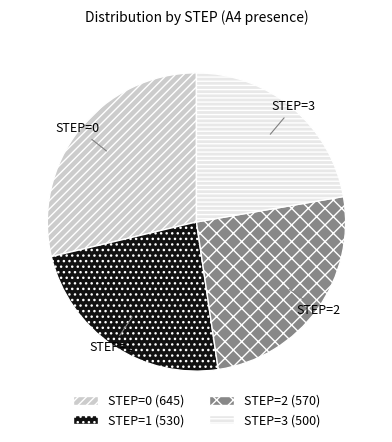

Does any single category account for the majority?

No